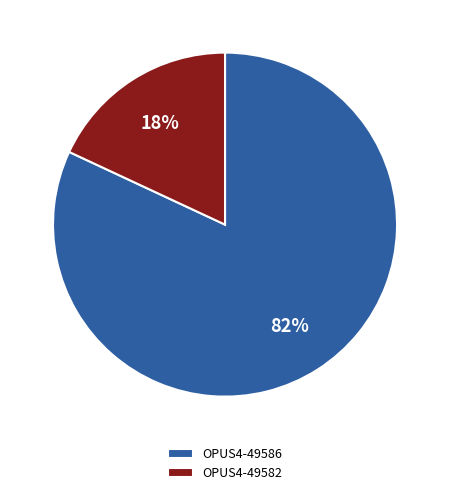

Between OPUS4-49582 and OPUS4-49586, which is larger?

OPUS4-49586